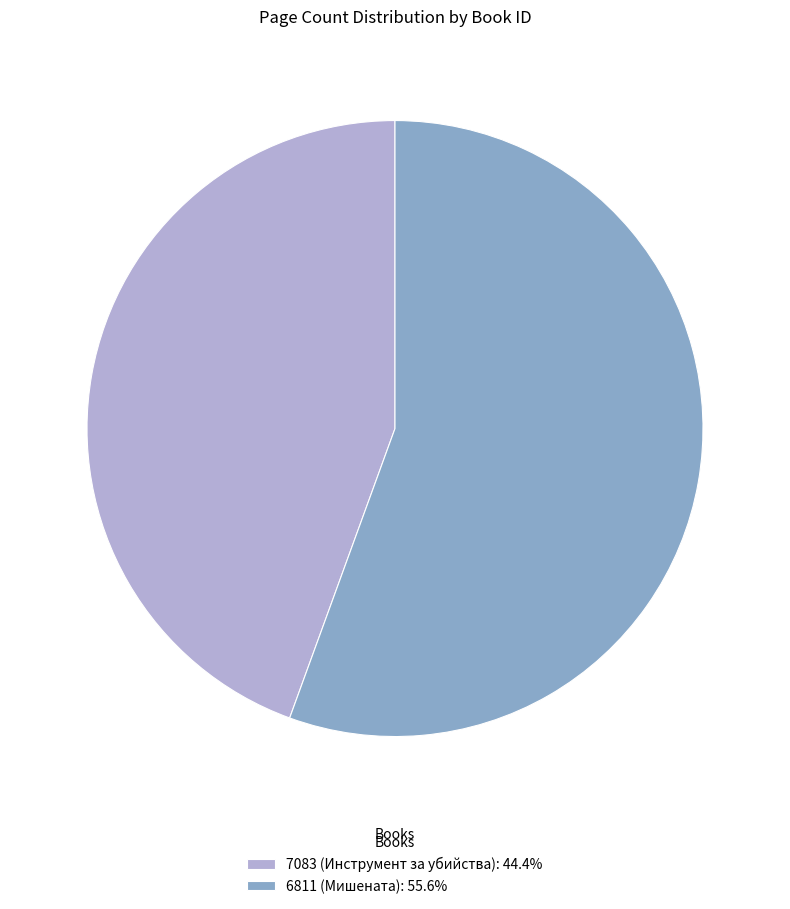

Which category has the smallest portion of the pie?

7083